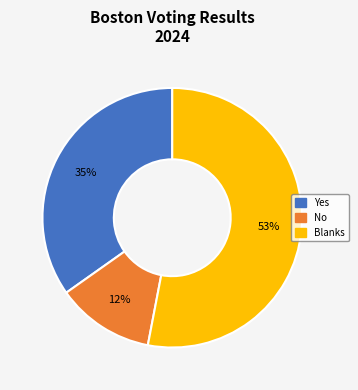

Which category accounts for the majority?

Blanks